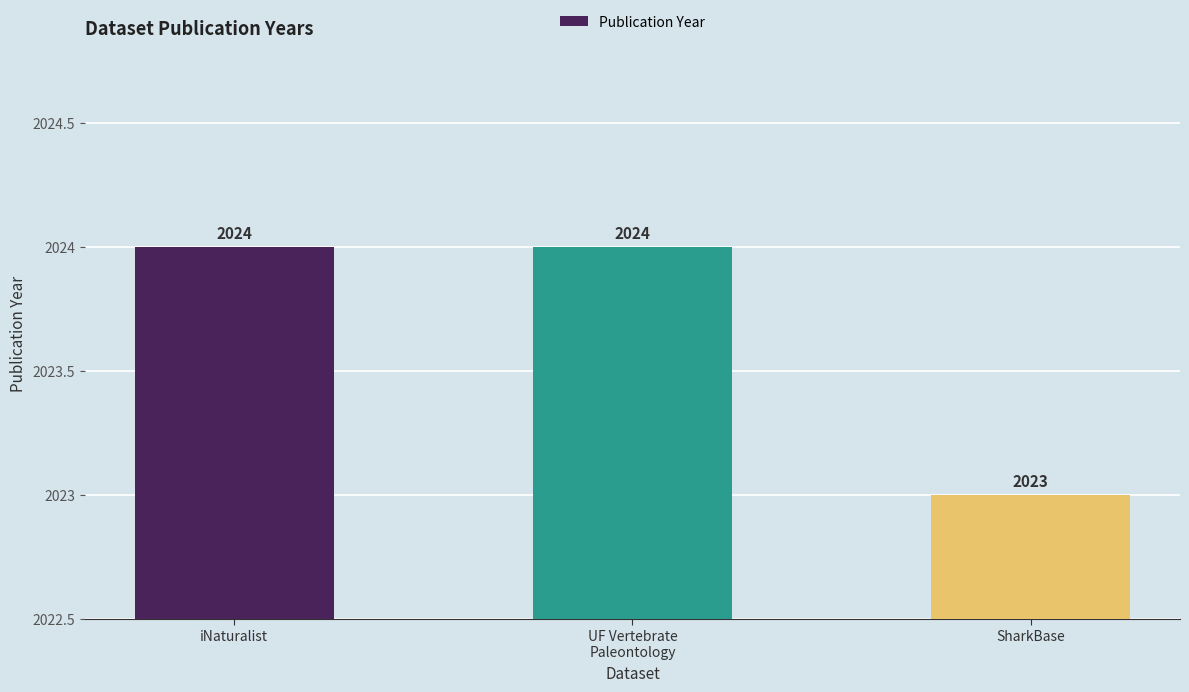

What is the change in value from iNaturalist to SharkBase?

-1